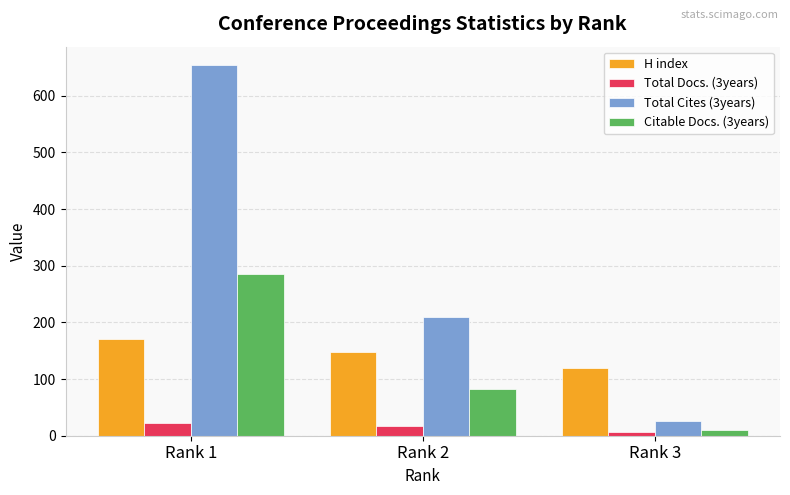

Read the Total Docs. (3years) value at Rank 1, to the nearest 10.

20